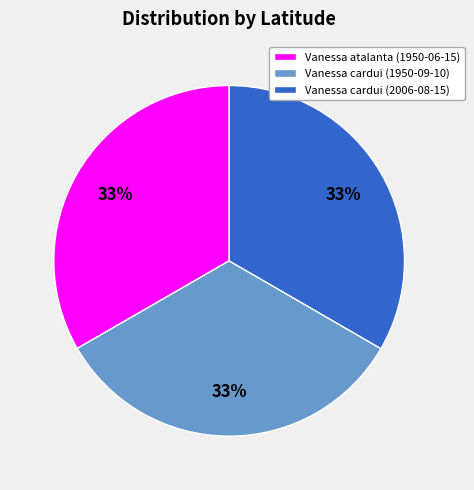

Does Vanessa cardui (1950-09-10) account for over 50% of the chart?

No